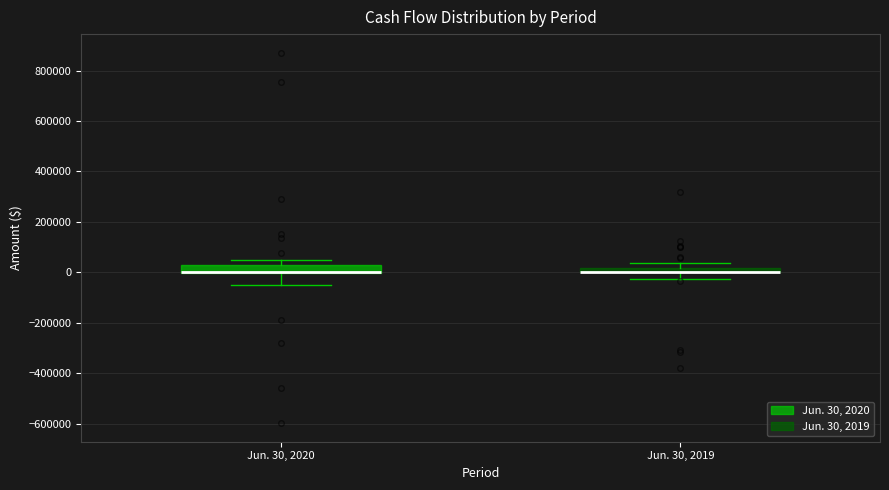

Where does the upper whisker of the box for Jun. 30, 2020 end on the y-axis? The values are not printed on the chart, so give them approximately, as read against the axis.

40000